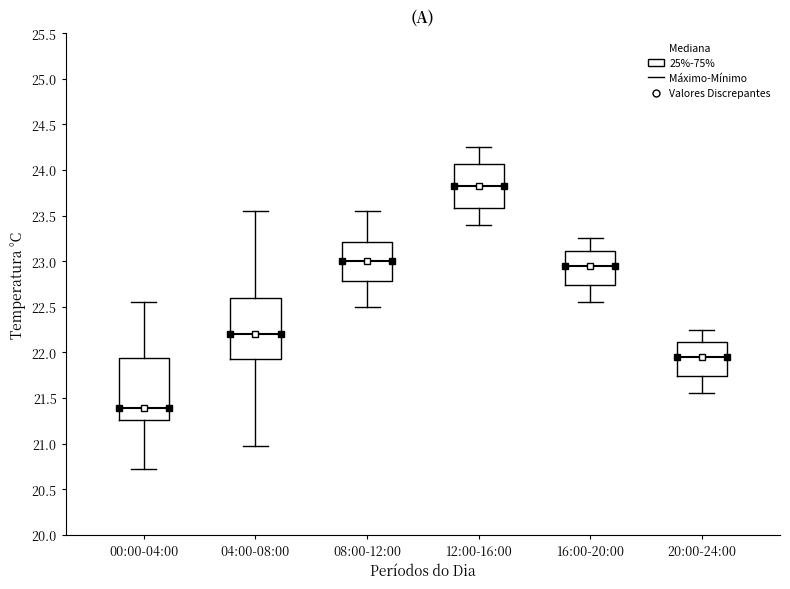

Reading left to right, transcribe this box plot: for each box, give where its median line is, the range the box spans, and where its two whiskers end, as read against the y-axis. The values are not printed on the chart, so give them approximately, as read against the axis.

00:00-04:00: median 21.40, box 21.25 to 21.95, whiskers 20.70 to 22.55
04:00-08:00: median 22.20, box 21.95 to 22.60, whiskers 20.95 to 23.55
08:00-12:00: median 23.00, box 22.80 to 23.20, whiskers 22.50 to 23.55
12:00-16:00: median 23.85, box 23.60 to 24.05, whiskers 23.40 to 24.25
16:00-20:00: median 22.95, box 22.75 to 23.10, whiskers 22.55 to 23.25
20:00-24:00: median 21.95, box 21.75 to 22.10, whiskers 21.55 to 22.25